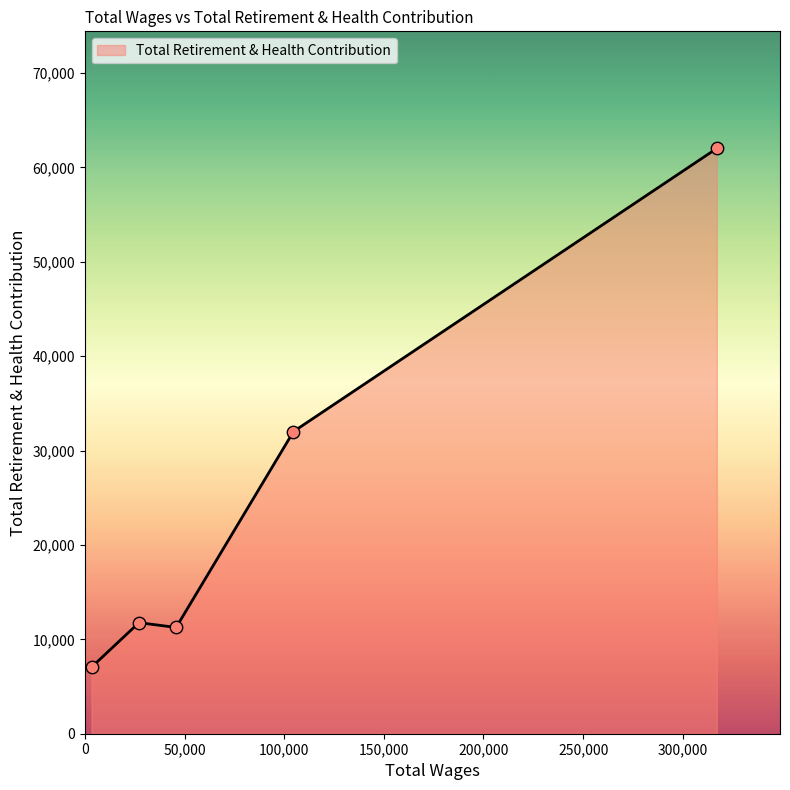

What is the maximum value shown in the chart?

62012